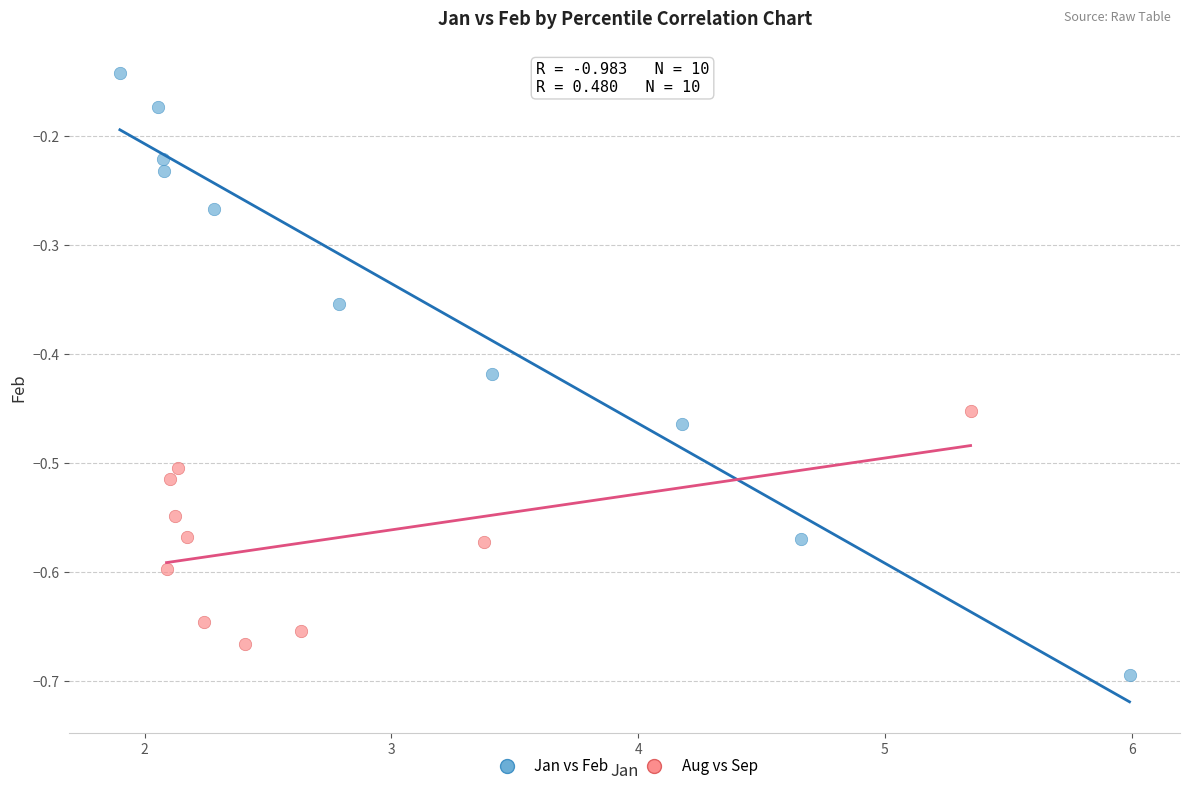

Which series reaches the minimum Y coordinate?

Jan vs Feb